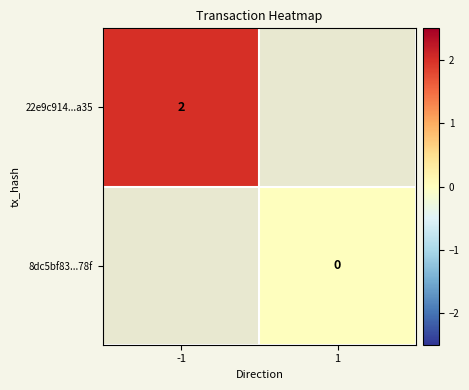

Which category has the lowest value across all series?

1